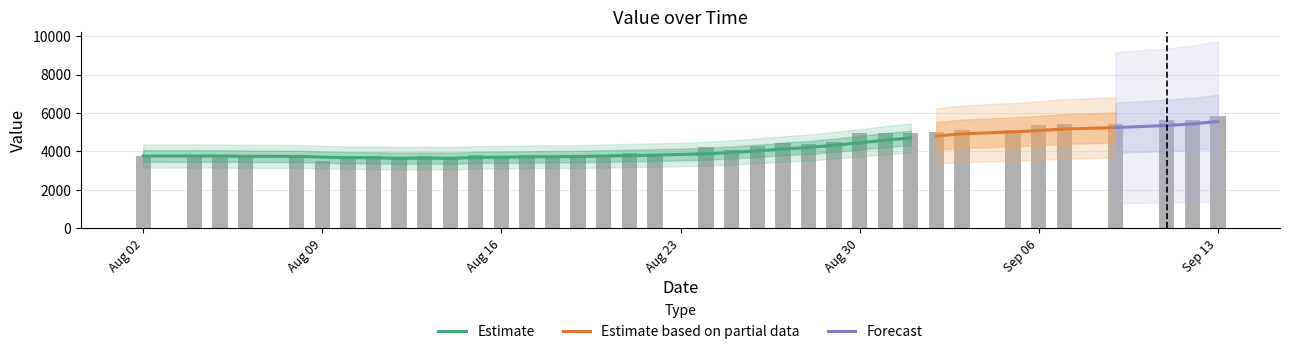

The chart shows a value of 3660 at Aug 16. True or false?

True